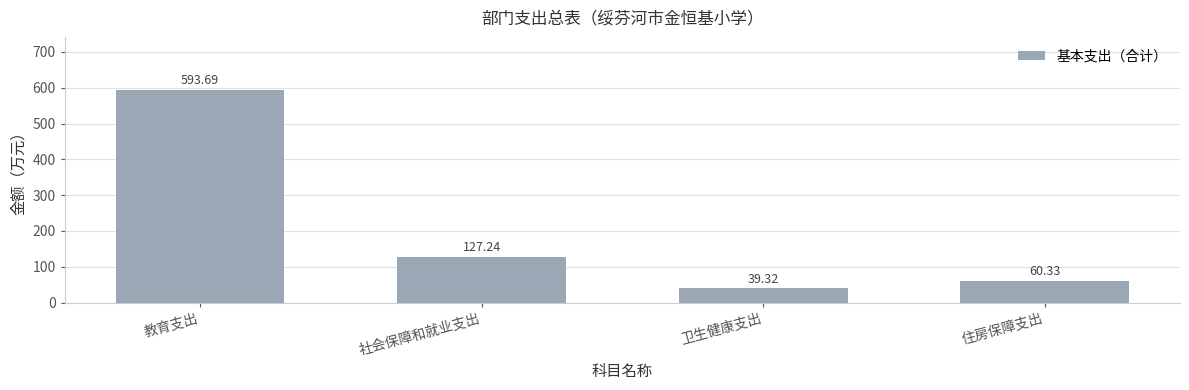

Reading left to right, transcribe all the data shown in this chart.

教育支出=593.7	社会保障和就业支出=127.2	卫生健康支出=39.3	住房保障支出=60.3